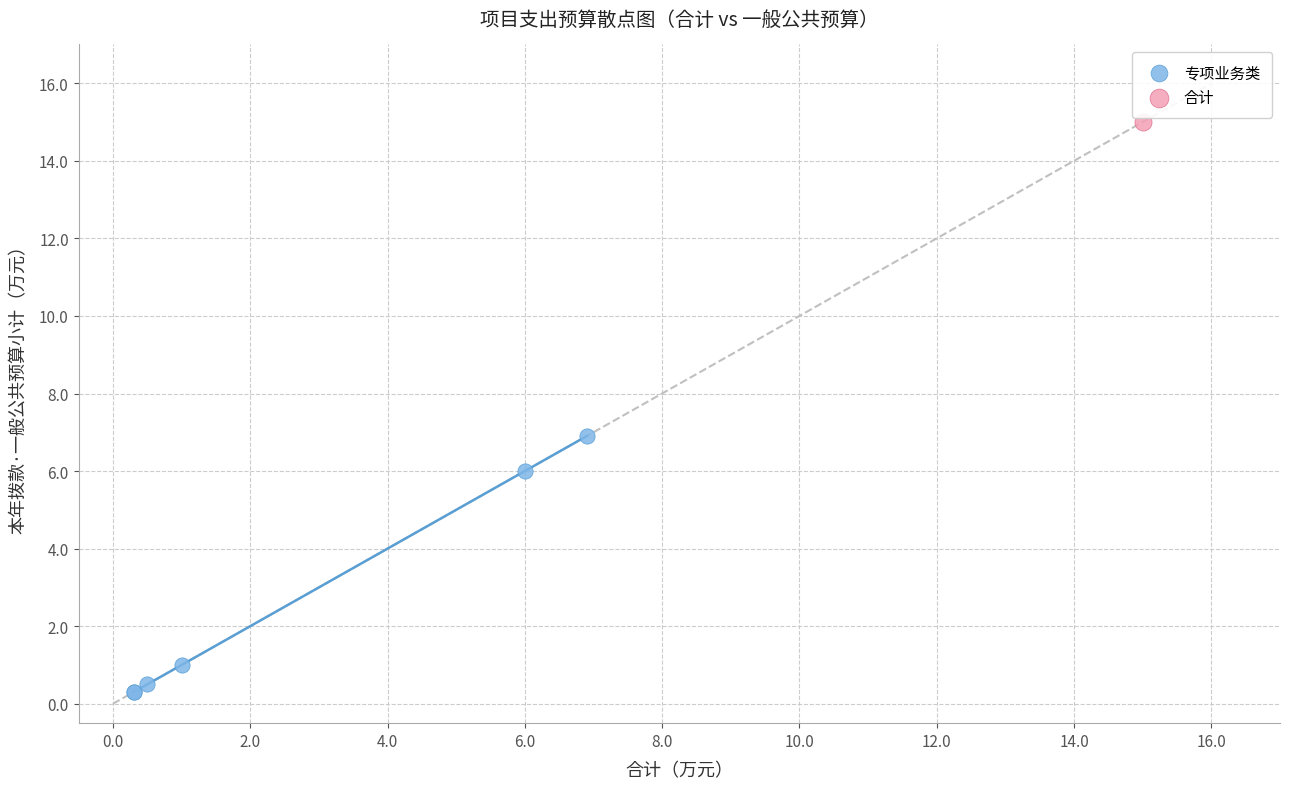

What are all the series names shown in the legend?

专项业务类, 合计